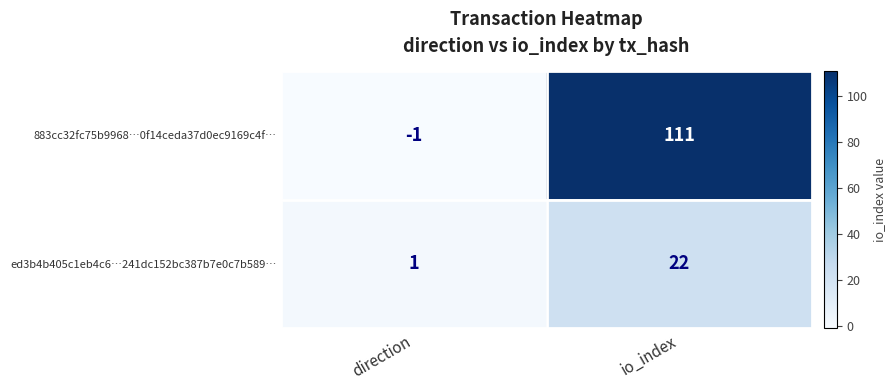

True or false: ed3b4b405c1eb4c6…241dc152bc387b7e0c7b589… has a value of 30 at io_index.

False